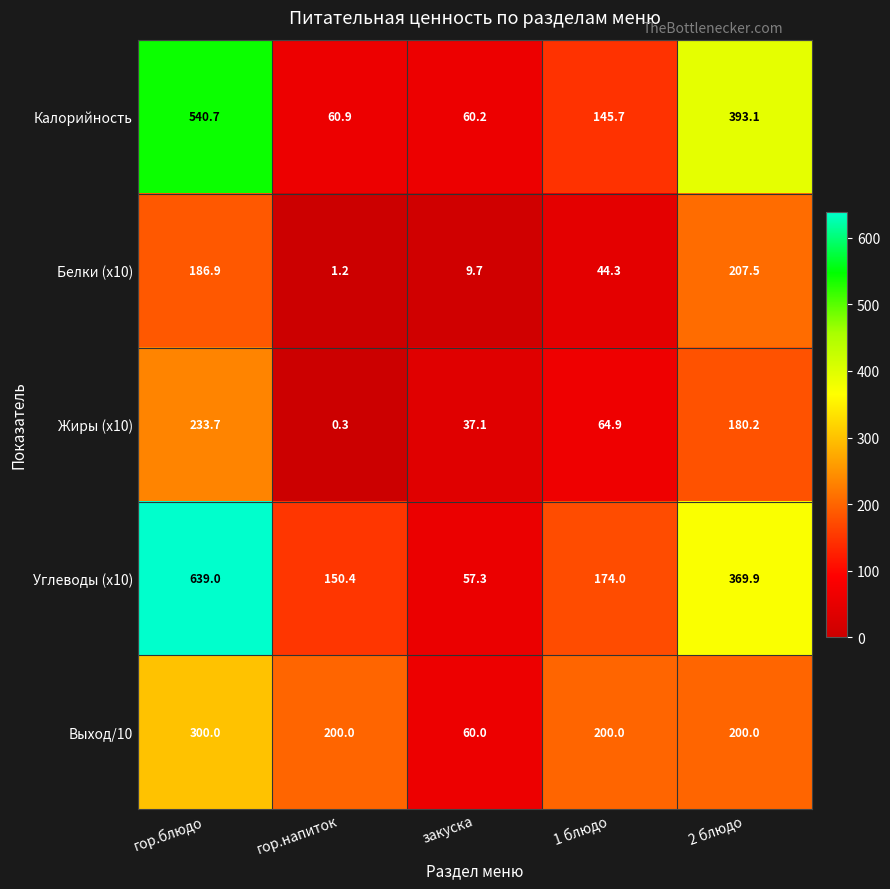

At which category is the sum across all series the highest?

гор.блюдо